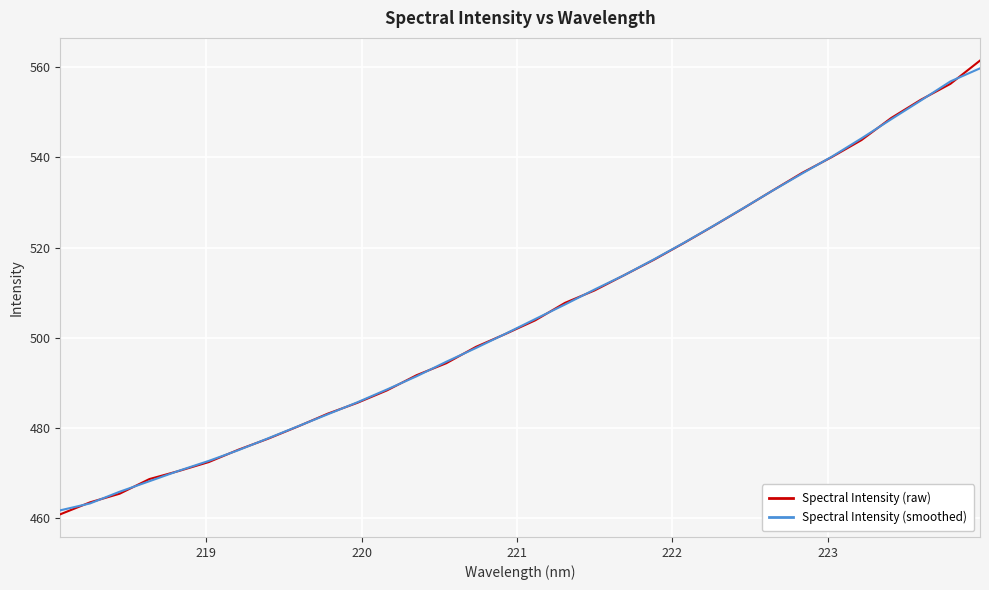

What is the minimum value for Spectral Intensity (raw)?

460.9